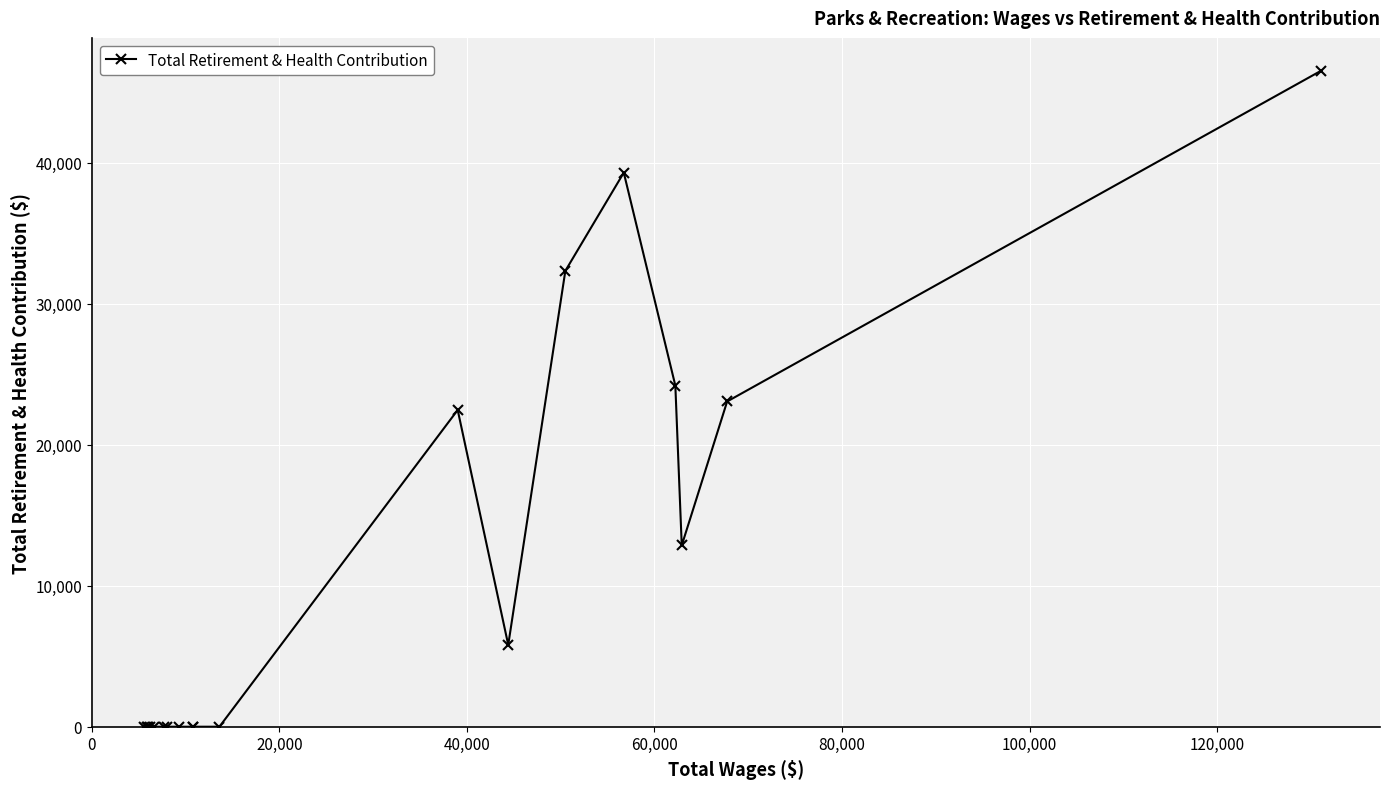

What is the greatest value displayed?

46547